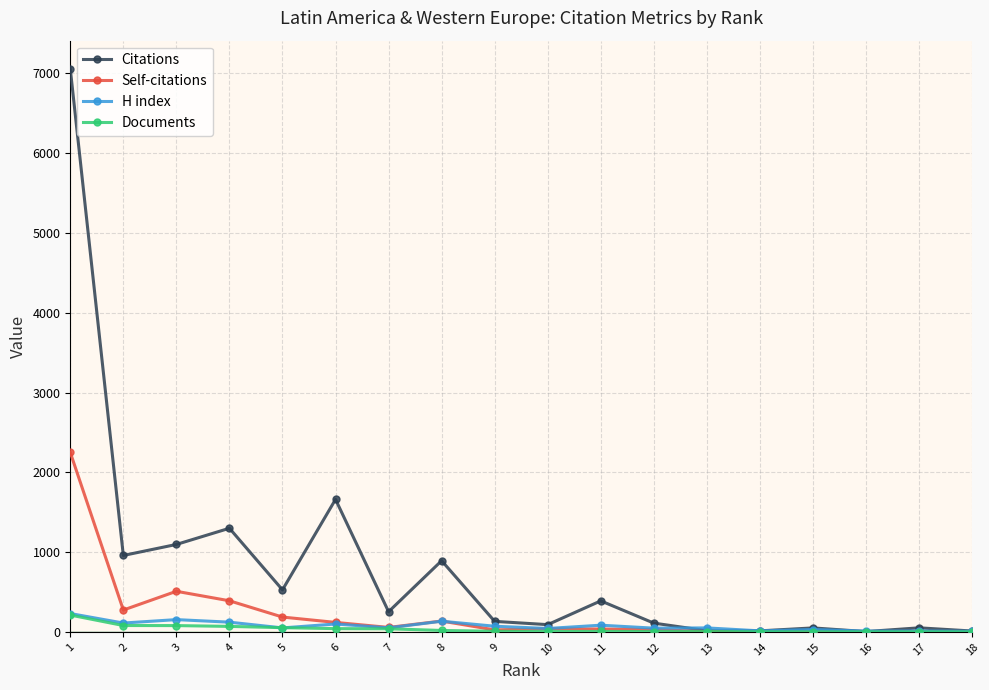

Between 13 and 2, which series saw the biggest shift?

Citations